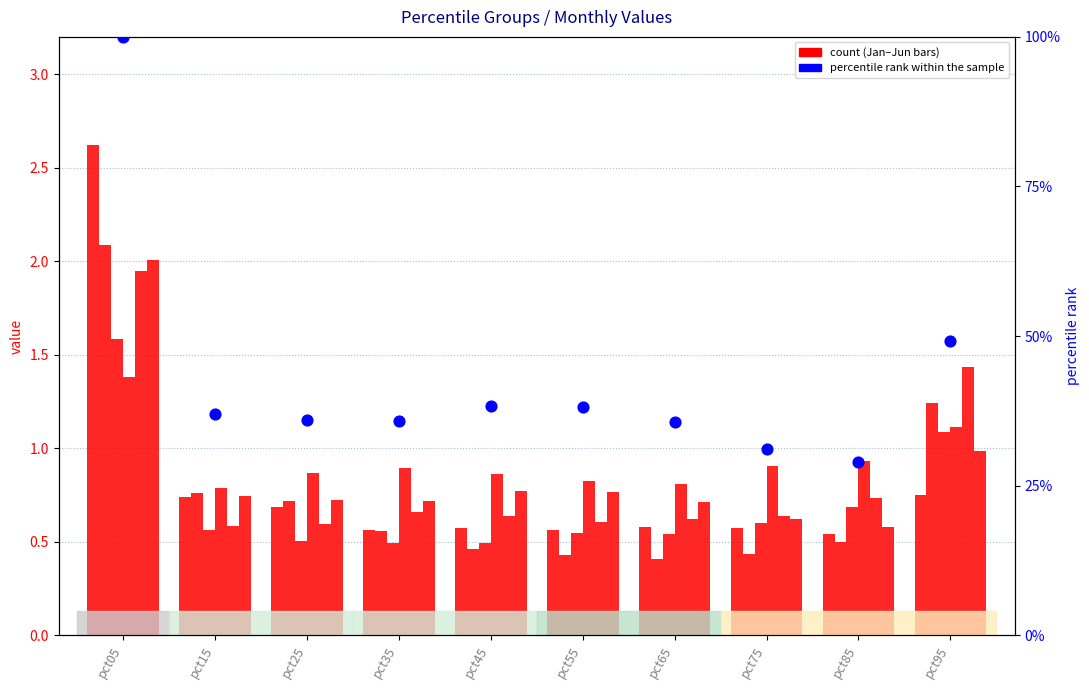

Which series contains the highest Y value?

percentile rank within the sample